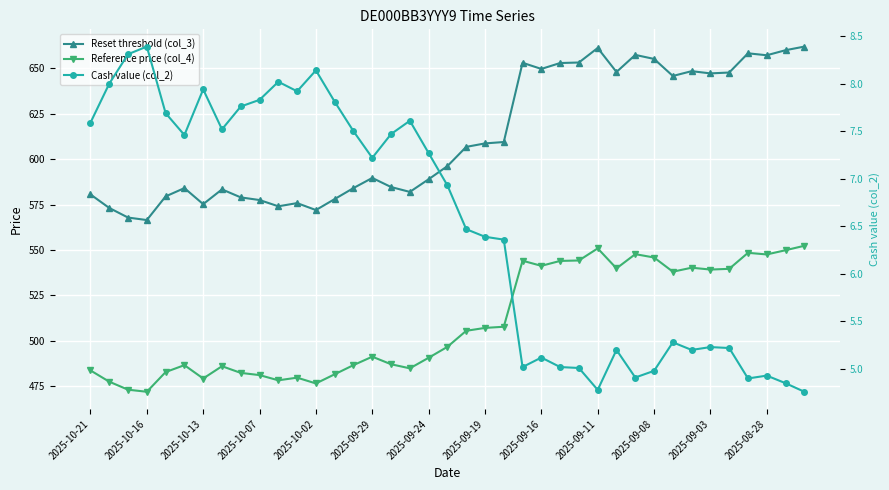

What are all the series names shown in the legend?

Reset threshold (col_3), Reference price (col_4), Cash value (col_2)